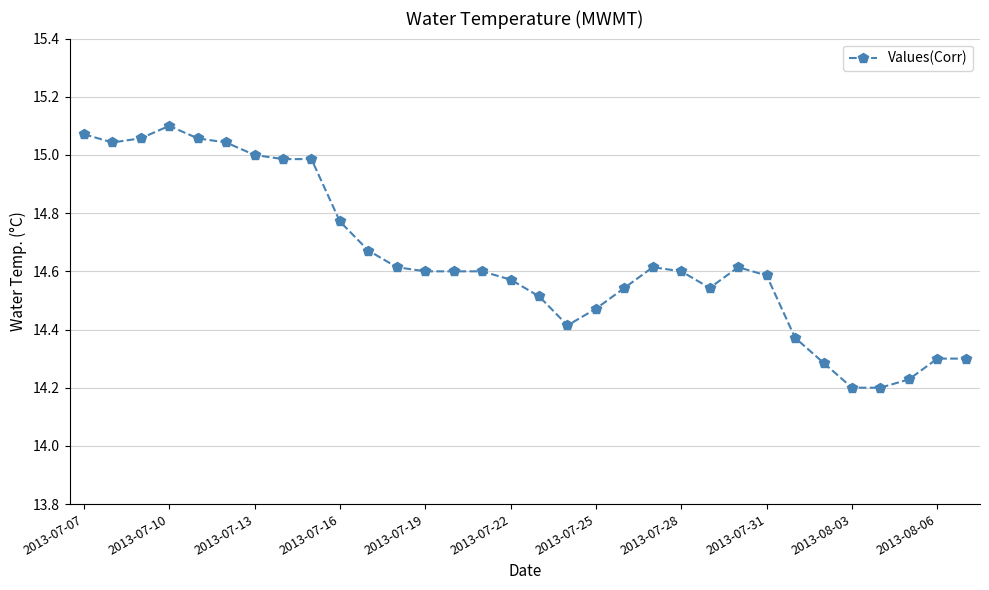

What is the sum of all values?

468.6